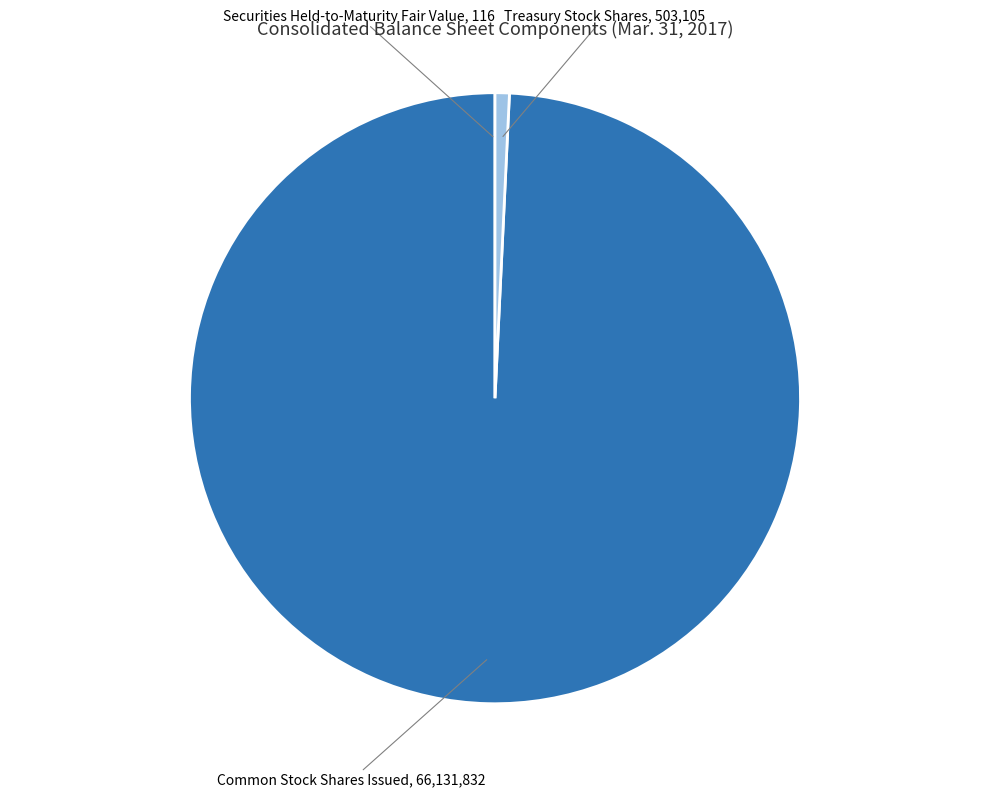

Is the sum of Treasury Stock Shares and Common Stock Shares Issued greater than half?

Yes